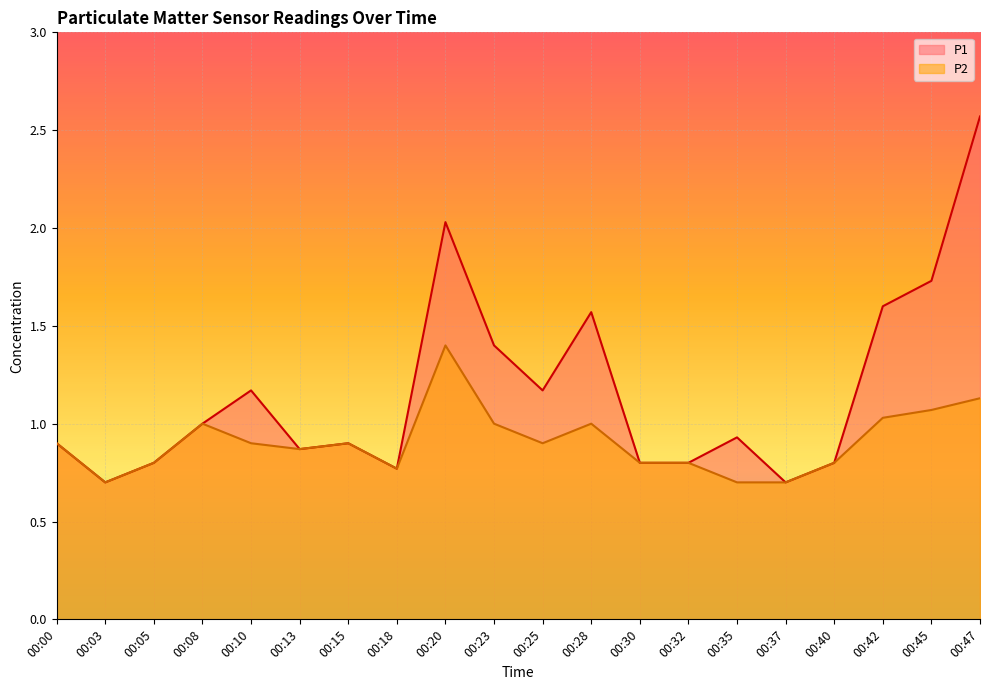

The value of P2 at 00:23 is 1.7. True or false?

False